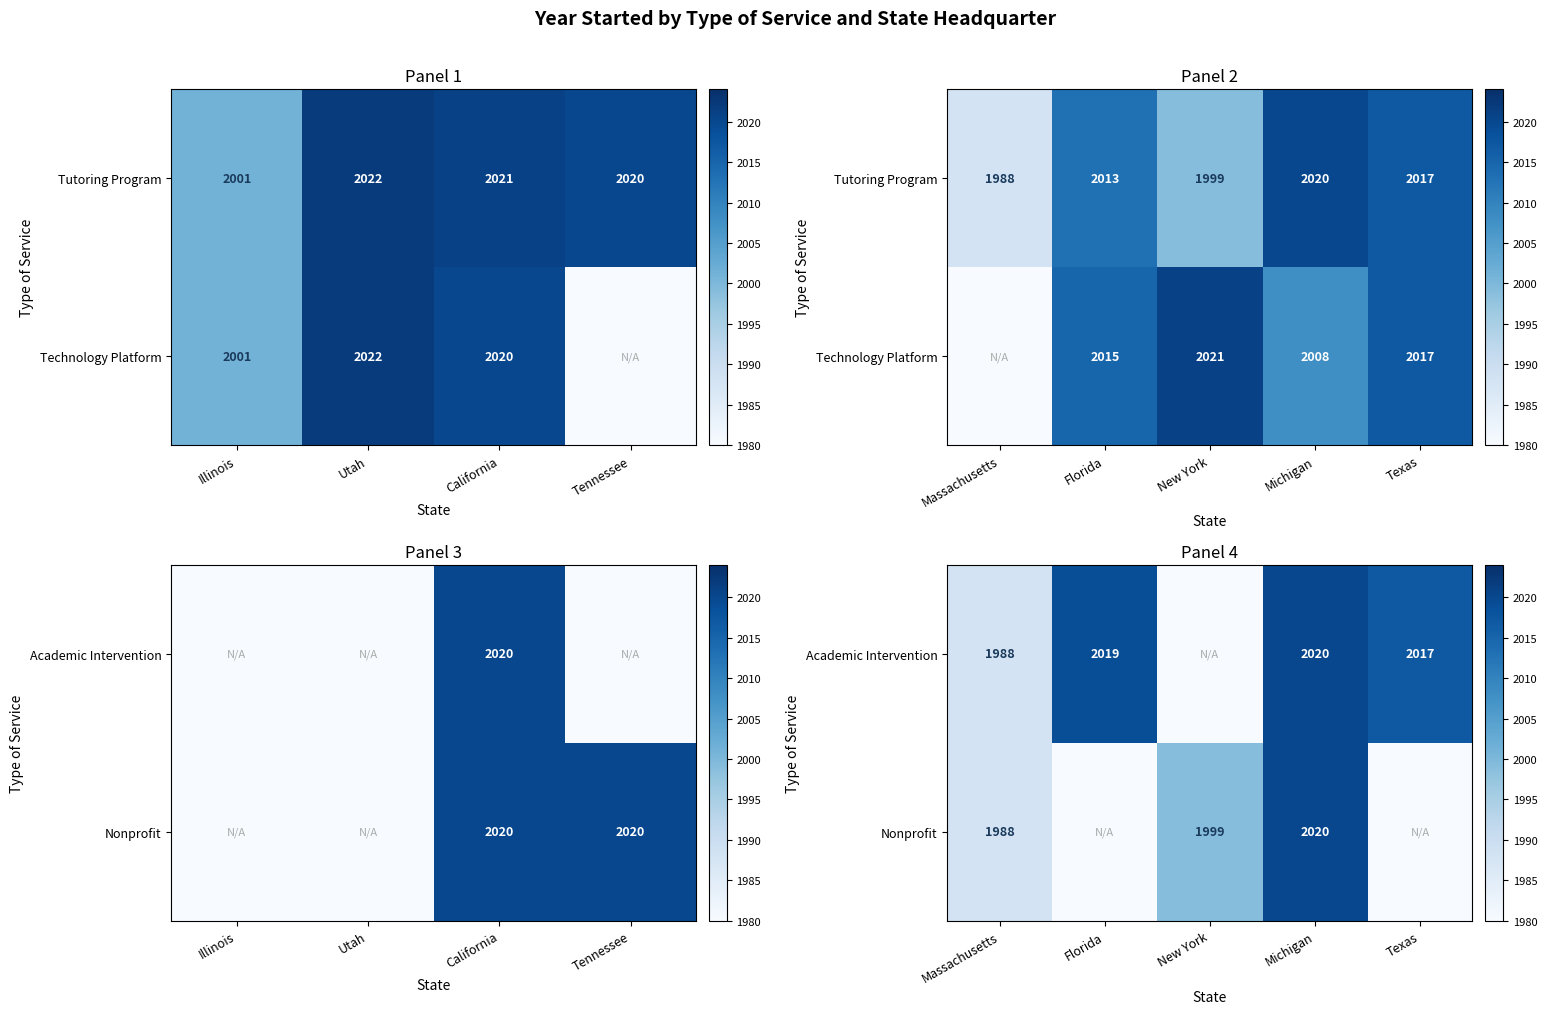

Rank the series at Florida from lowest to highest value.

Nonprofit, Academic Intervention